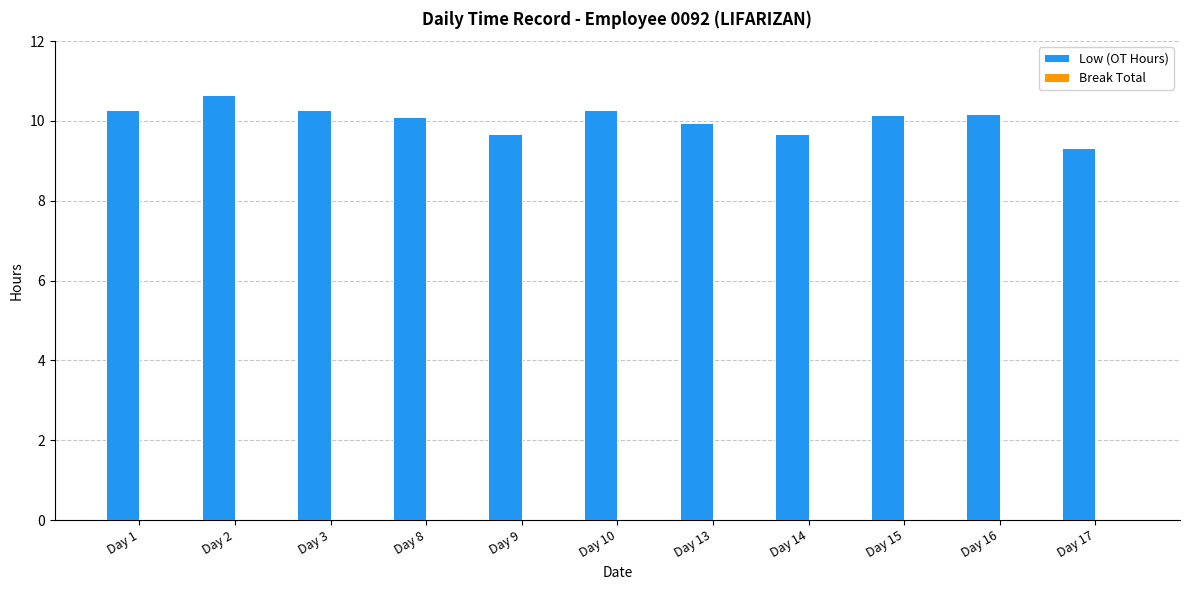

At which category does the chart reach its peak across all series?

Day 2